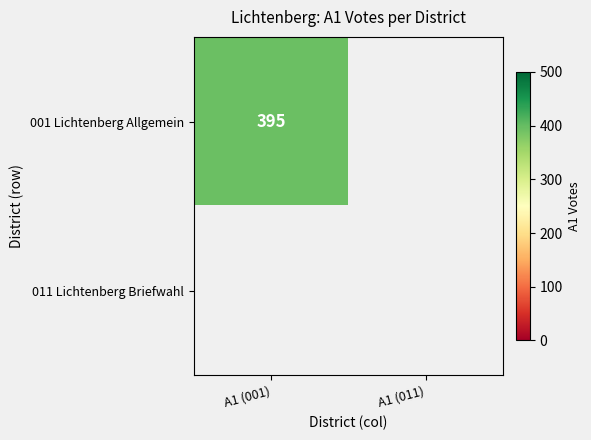

The 001 Lichtenberg Allgemein series shows 130 at A1 (001). True or false?

False